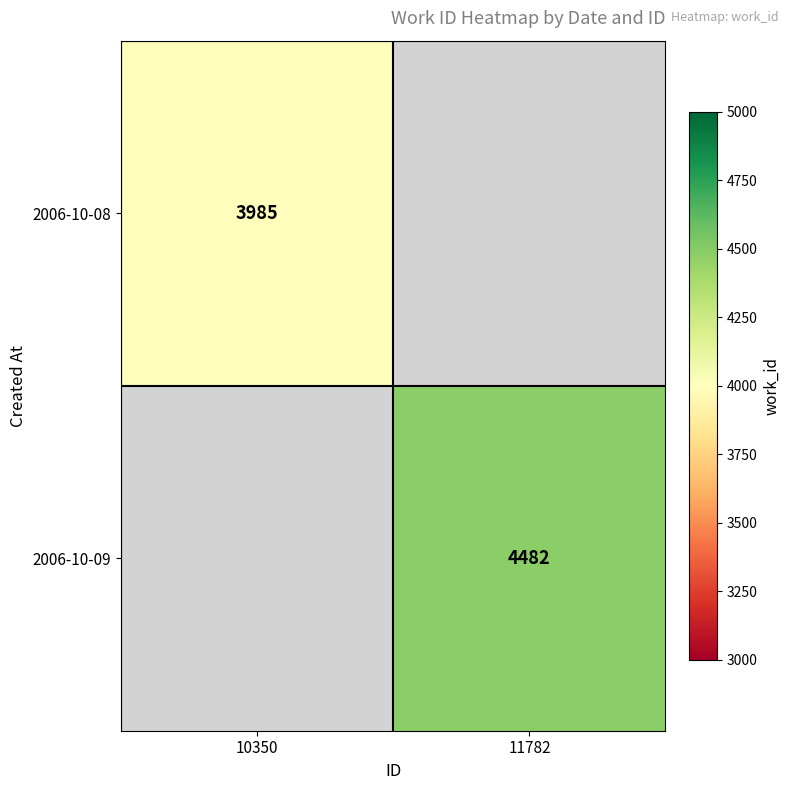

The value of 2006-10-08 at 10350 is 2294. True or false?

False